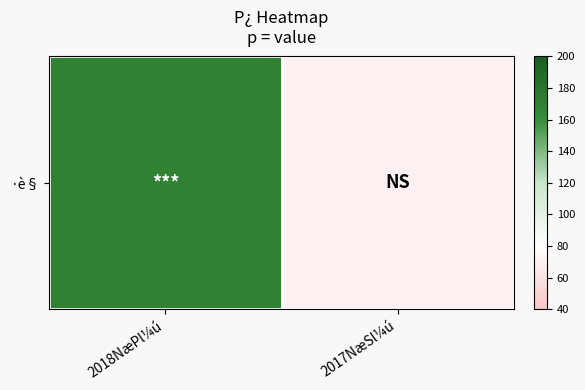

Reading left to right, transcribe all the data shown in this chart.

2018NæPl¼ú=170	2017NæSl¼ú=70